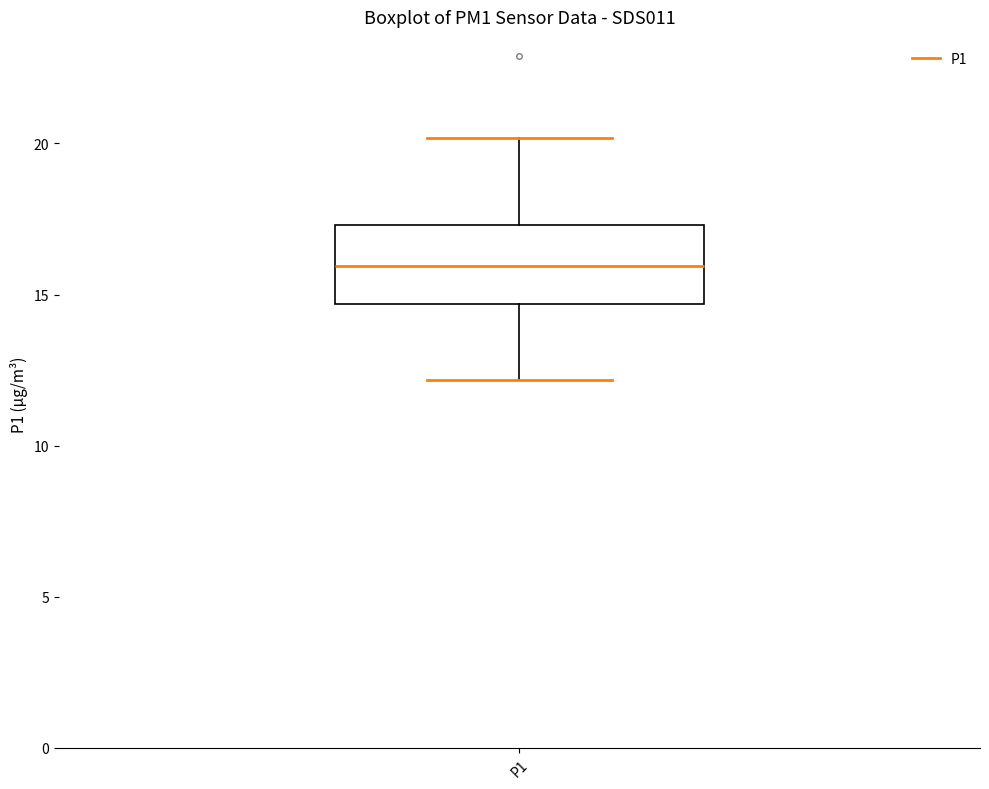

Read this box plot against the y-axis: the position of the median line, the range covered by the box, and the ends of both whiskers. The values are not printed on the chart, so give them approximately, as read against the axis.

median 16.0, box 14.5 to 17.5, whiskers 12.0 to 20.0